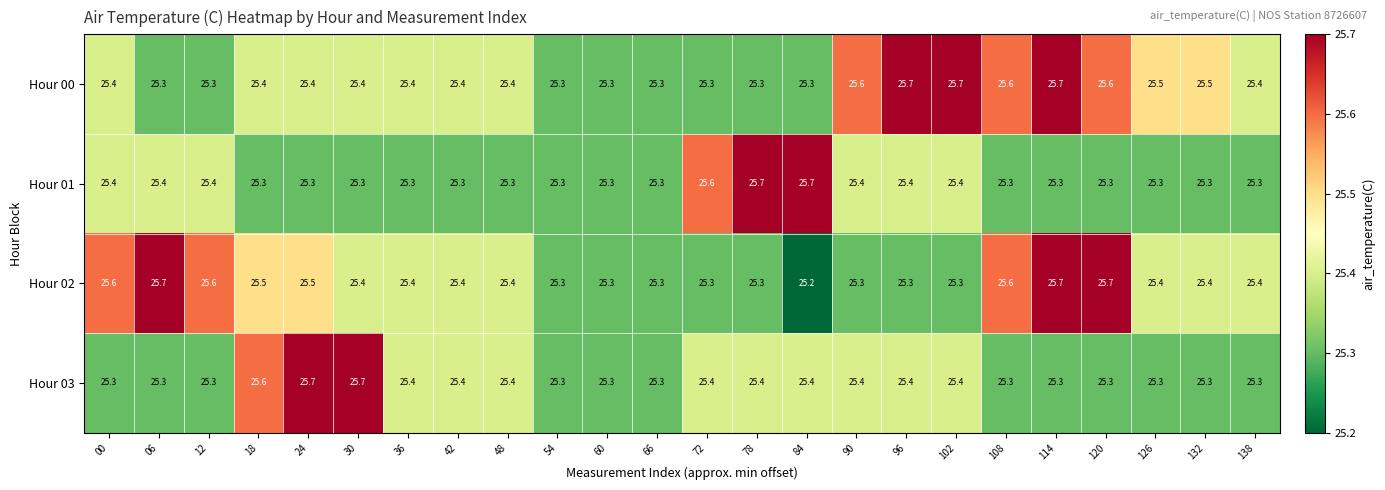

The Hour 00 series shows 25.7 at 96. True or false?

True